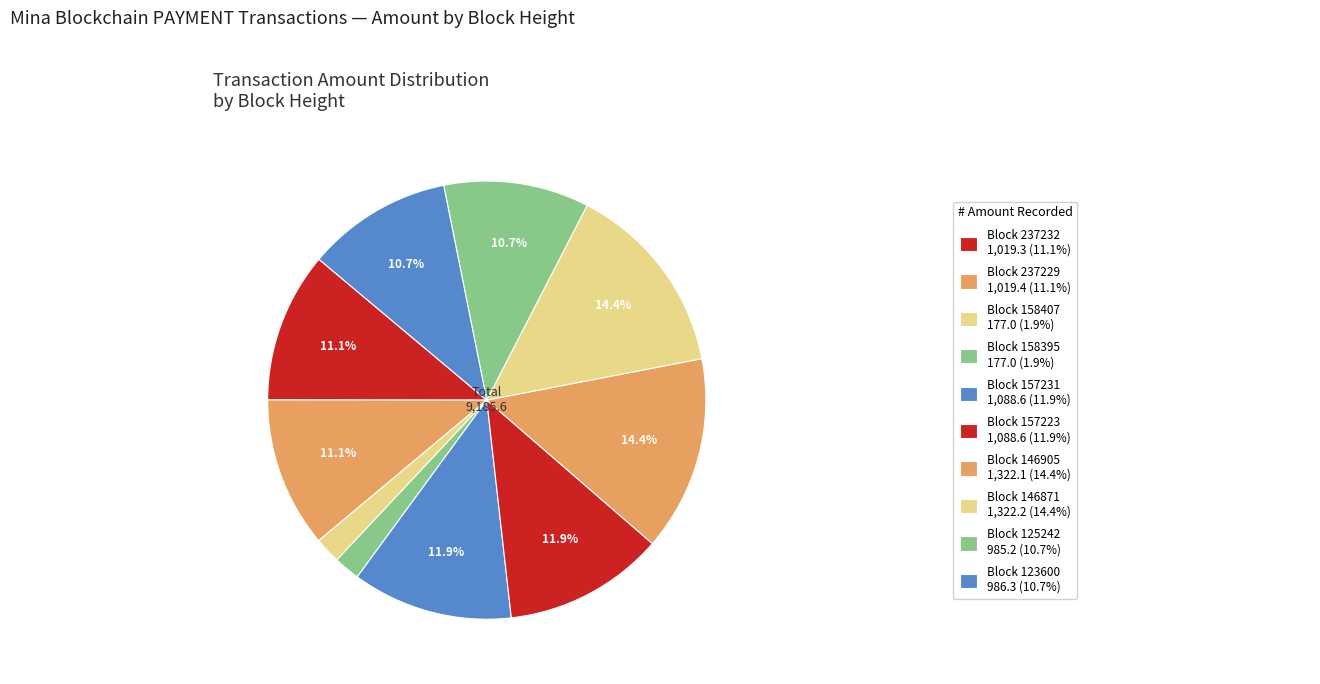

Is there a majority slice in this chart?

No